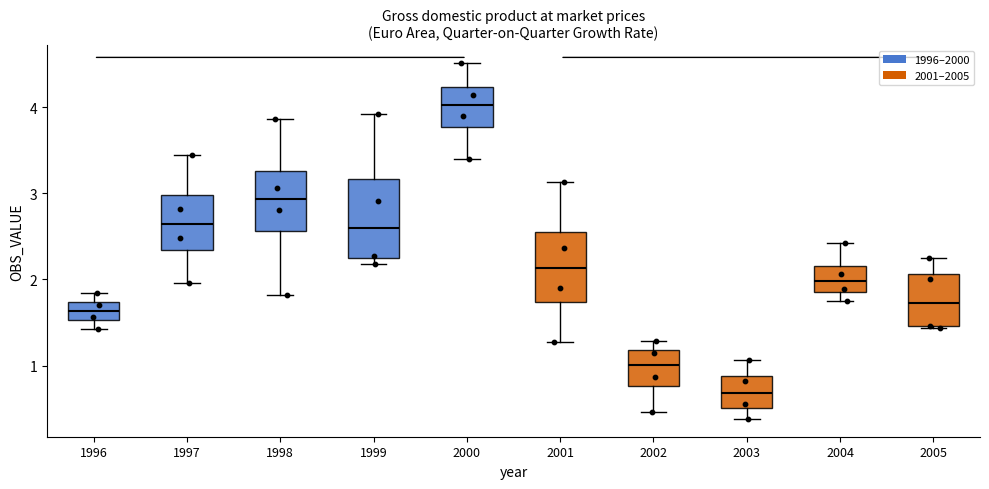

Reading left to right, read every box against the y-axis: the position of its median line, the range the box covers, and the ends of its whiskers. The values are not printed on the chart, so give them approximately, as read against the axis.

1996: median 1.6, box 1.5 to 1.7, whiskers 1.4 to 1.8
1997: median 2.6, box 2.3 to 3.0, whiskers 2.0 to 3.5
1998: median 2.9, box 2.6 to 3.3, whiskers 1.8 to 3.9
1999: median 2.6, box 2.2 to 3.2, whiskers 2.2 (just below the box's lower edge) to 3.9
2000: median 4.0, box 3.8 to 4.2, whiskers 3.4 to 4.5
2001: median 2.1, box 1.7 to 2.6, whiskers 1.3 to 3.1
2002: median 1.0, box 0.8 to 1.2, whiskers 0.5 to 1.3
2003: median 0.7, box 0.5 to 0.9, whiskers 0.4 to 1.1
2004: median 2.0, box 1.9 to 2.2, whiskers 1.7 to 2.4
2005: median 1.7, box 1.5 to 2.1, whiskers 1.4 to 2.3